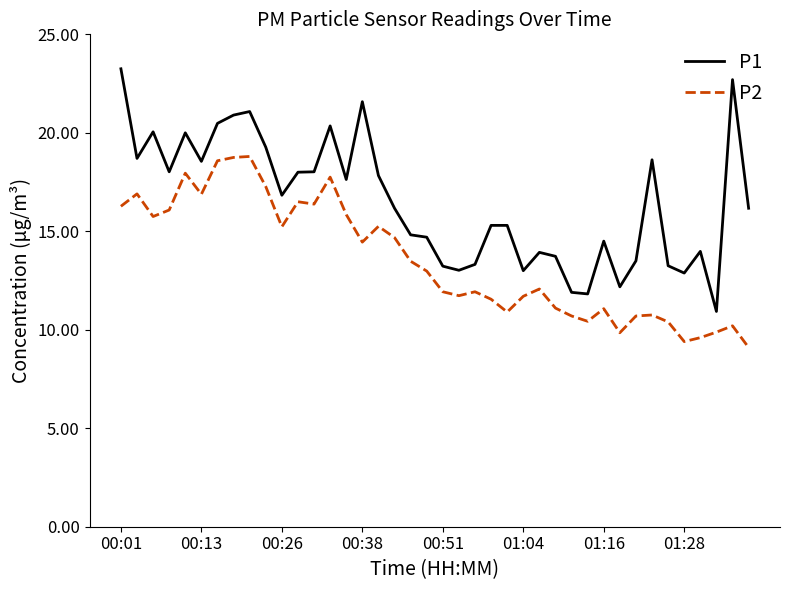

What is the sum of all P2 values?

540.8